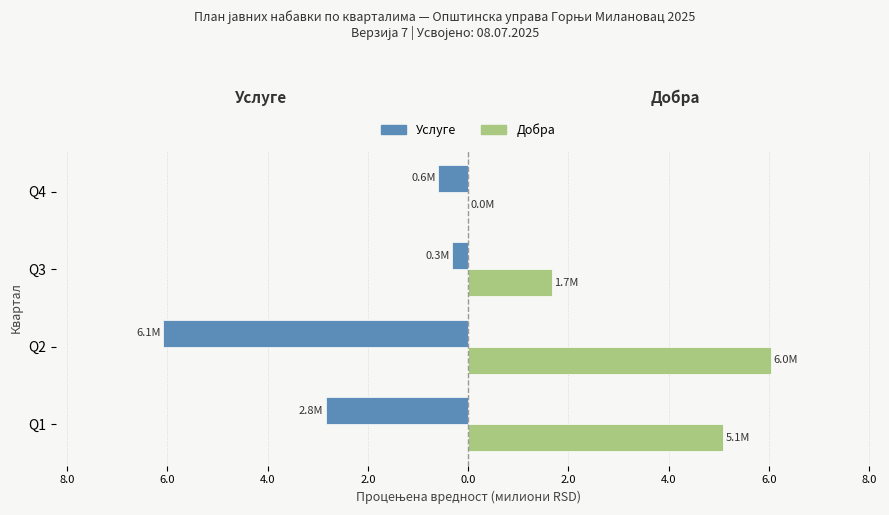

What are all the series names shown in the legend?

Услуге, Добра